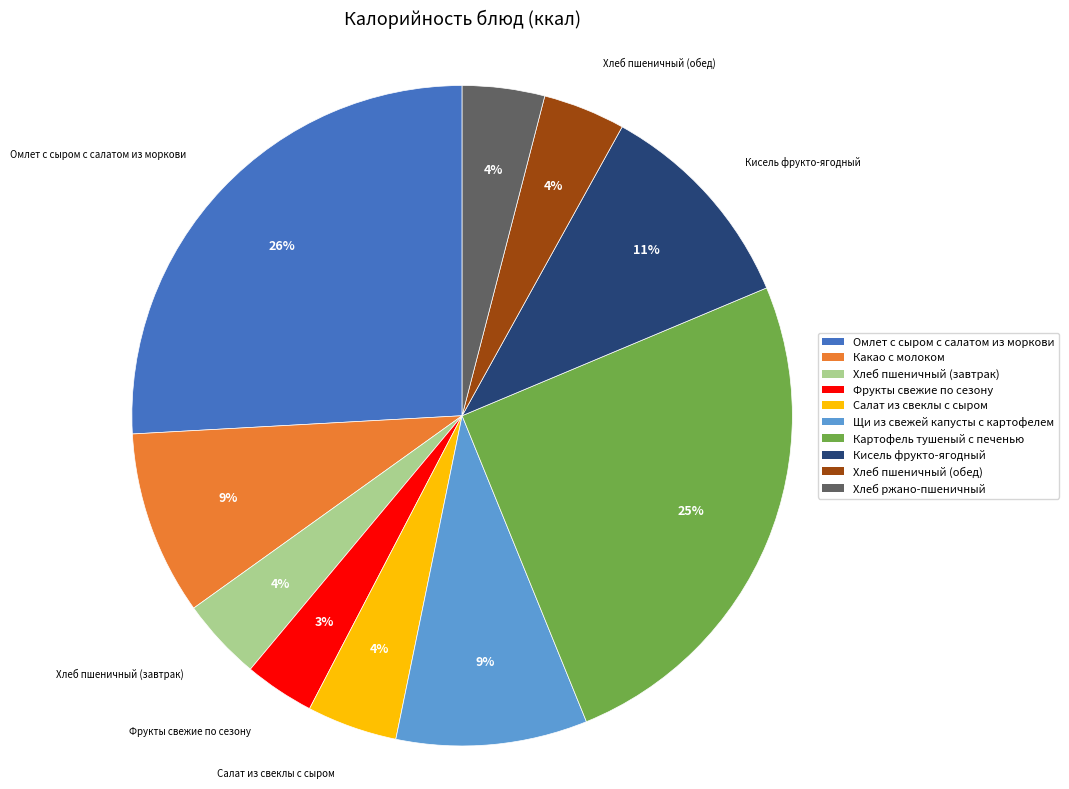

Count the number of slices in the pie.

10